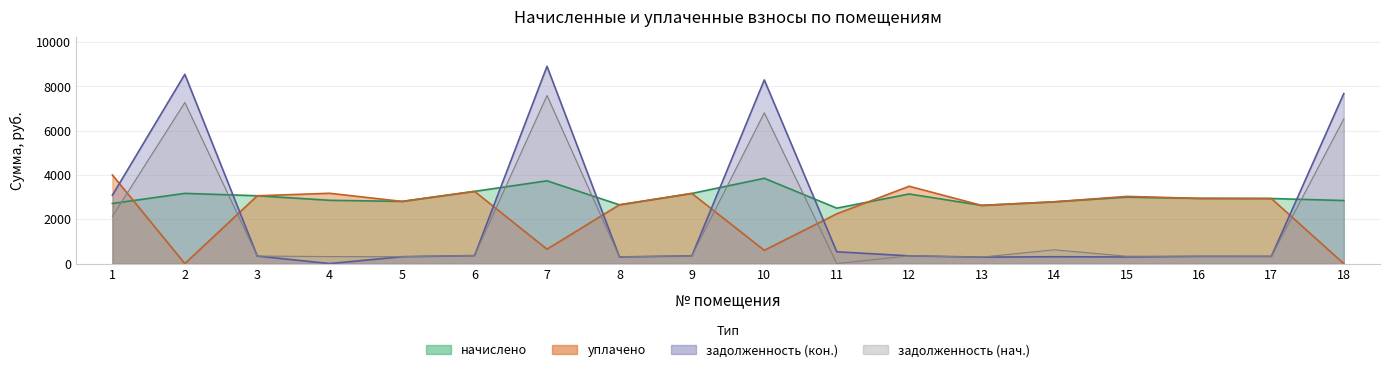

How many intersections are there between начислено and задолженность (нач.)?

7